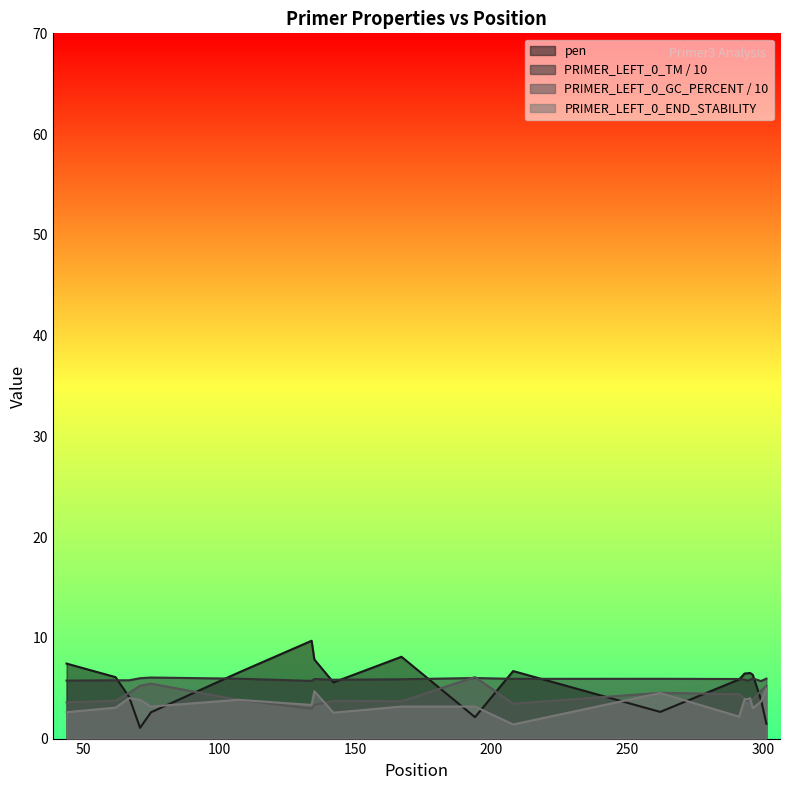

Reading right to left, transcribe all the data shown in this chart.

pen: 1.5	3.9	6.3	6.5	6.5	6.5	5.9	2.6	6.7	2.1	8.1	5.6	7.9	9.7	6.5	2.6	1.1	4.1	6.1	7.4
PRIMER_LEFT_0_TM: 6.0	5.7	6.0	5.8	5.8	5.9	5.9	5.9	5.9	6.0	5.9	5.8	5.9	5.7	5.9	6.1	6.0	5.8	5.8	5.8
PRIMER_LEFT_0_GC_PERCENT: 5.2	4.8	3.8	4.0	3.8	4.0	4.4	4.5	3.5	6.1	3.7	3.8	3.3	3.0	3.8	5.5	5.2	4.5	3.8	3.6
PRIMER_LEFT_0_END_STABILITY: 4.9	3.7	3.0	4.0	3.9	3.9	2.2	4.5	1.4	3.2	3.2	2.6	4.7	3.3	3.9	3.2	3.8	4.0	3.1	2.6